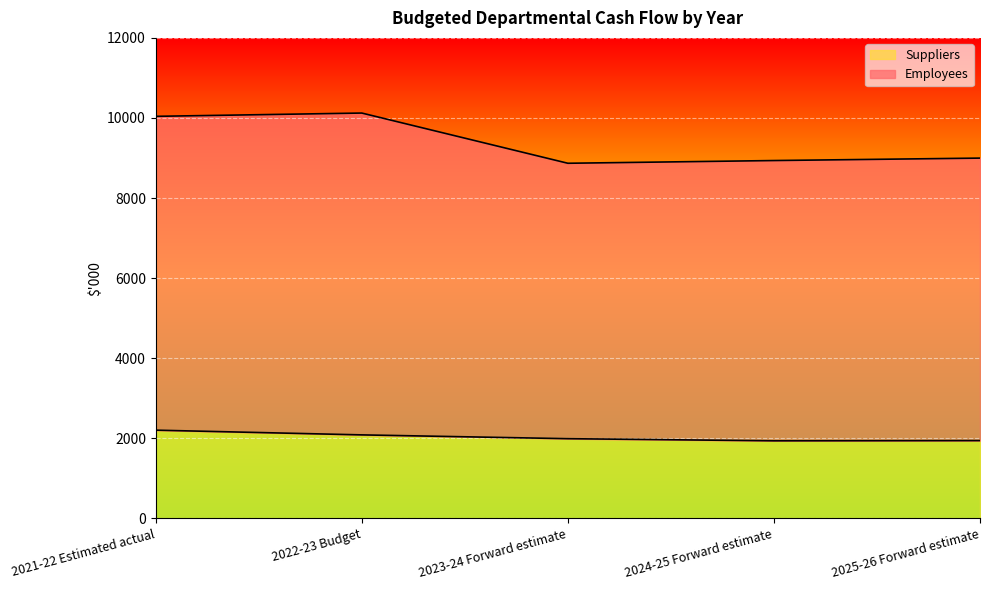

Reading right to left, extract all data points from this chart.

Employees: 2025-26 Forward estimate=8998	2024-25 Forward estimate=8937	2023-24 Forward estimate=8869	2022-23 Budget=10123	2021-22 Estimated actual=10041
Suppliers: 2025-26 Forward estimate=1943	2024-25 Forward estimate=1938	2023-24 Forward estimate=1991	2022-23 Budget=2086	2021-22 Estimated actual=2204